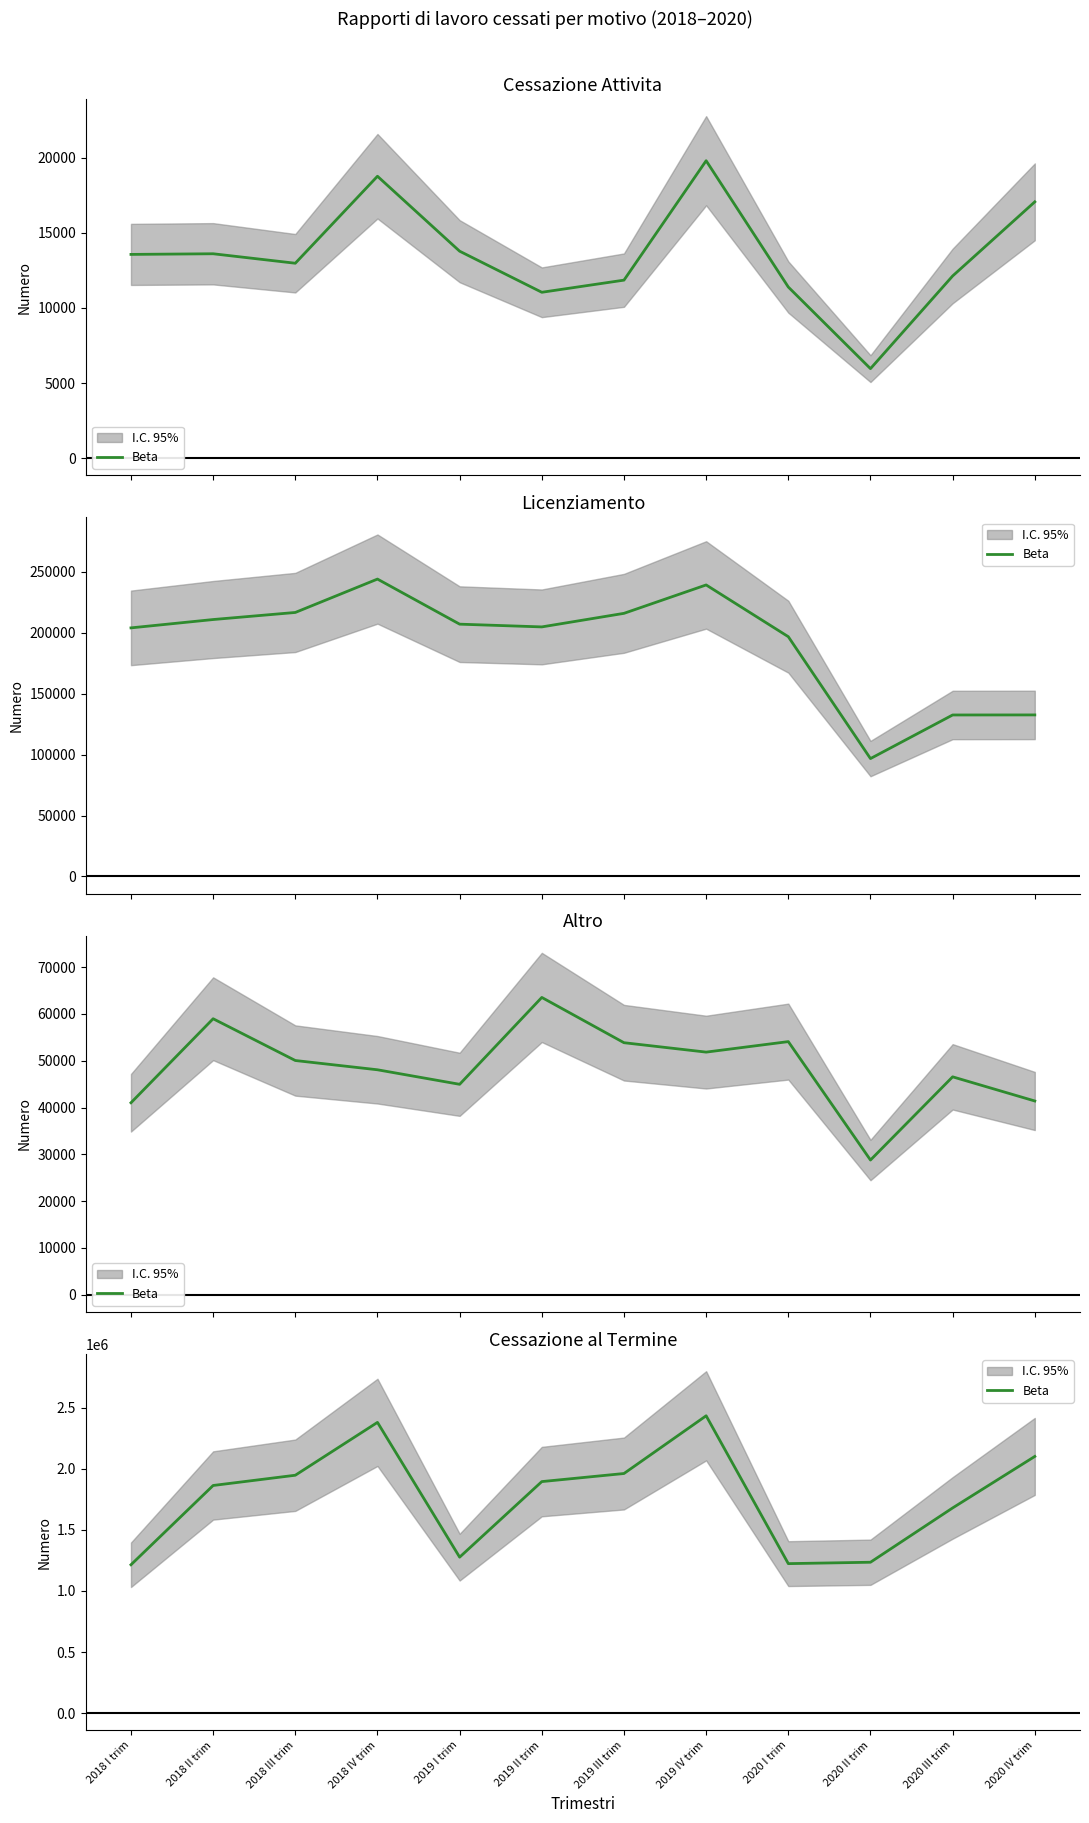

The value at 2019 III trim is 684356. True or false?

False